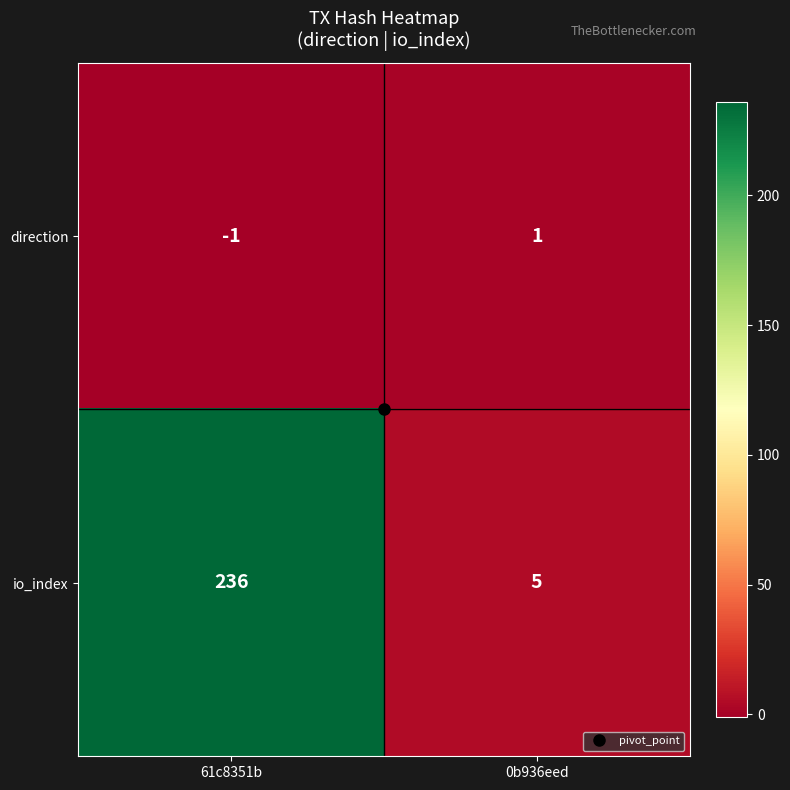

What is the total value across all series at 61c8351b?

235